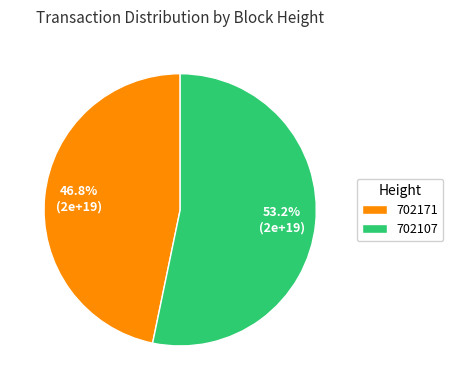

The 702171 slice represents 32% of the pie. True or false?

False